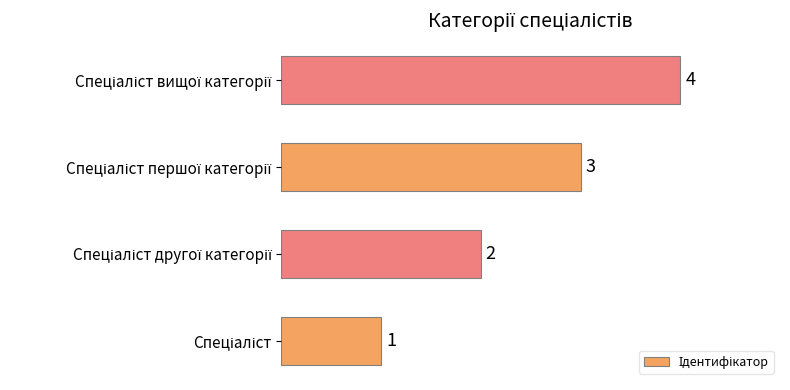

What is the sum of all values?

10